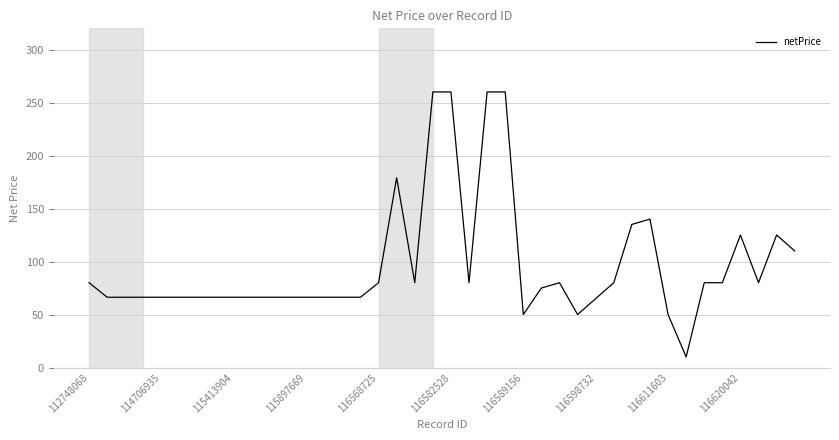

What is the smallest value displayed?

10.0